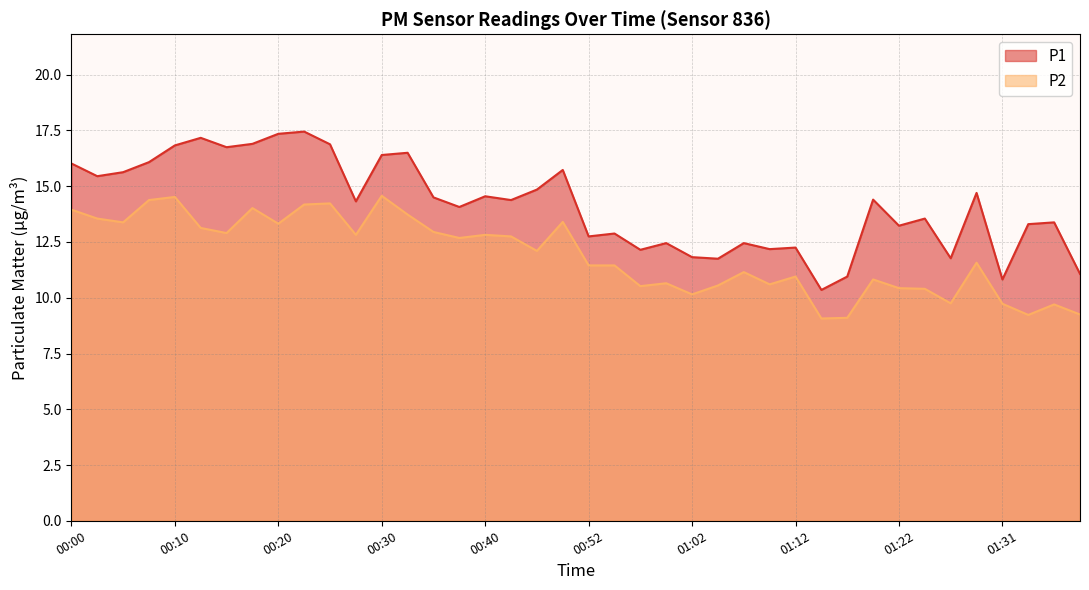

True or false: P2 and P1 intersect in this chart.

False